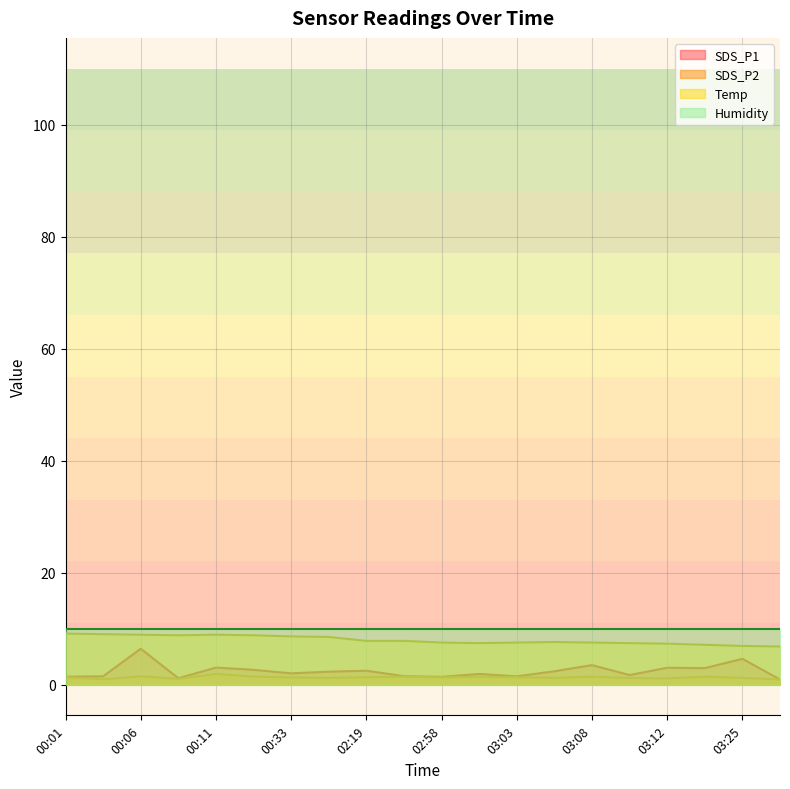

What is the approximate value of SDS_P1 at 00:33?

2.0